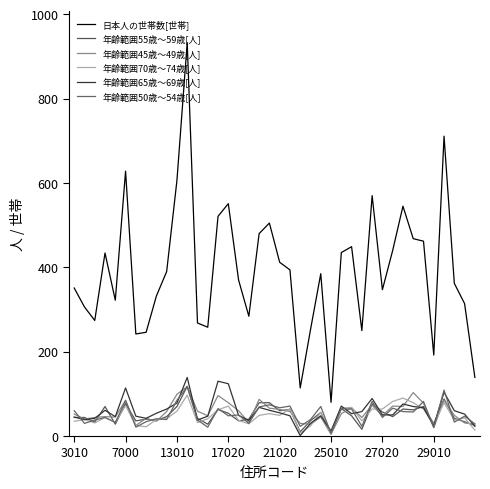

Is this an area chart (filled region under the line)?

No